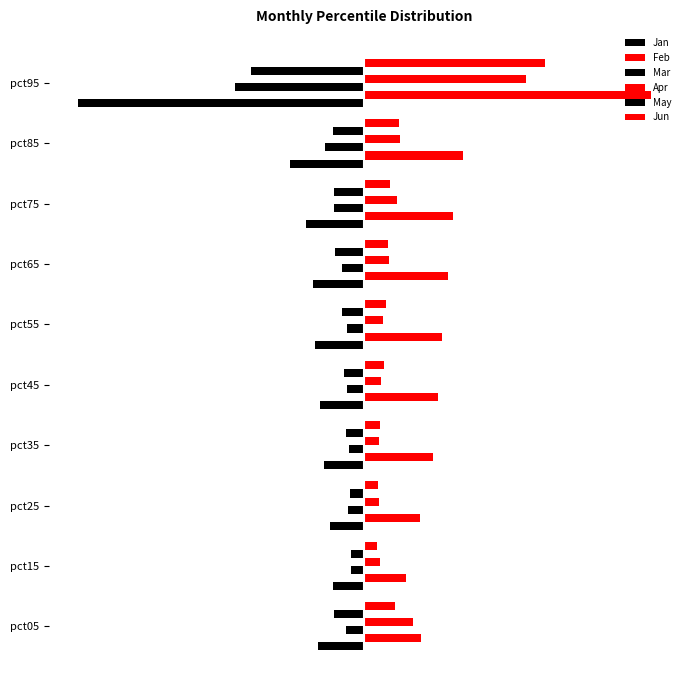

What is the difference between the maximum and second lowest values in the Jan series?

0.1